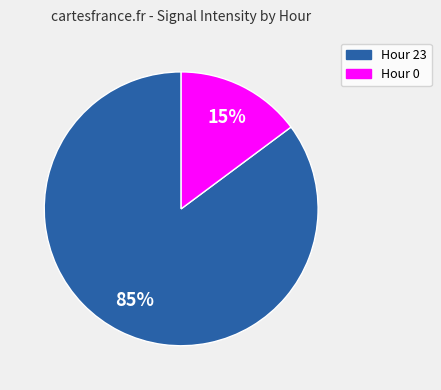

What is the ratio of the value at Hour 0 to the value at Hour 23?

0.2